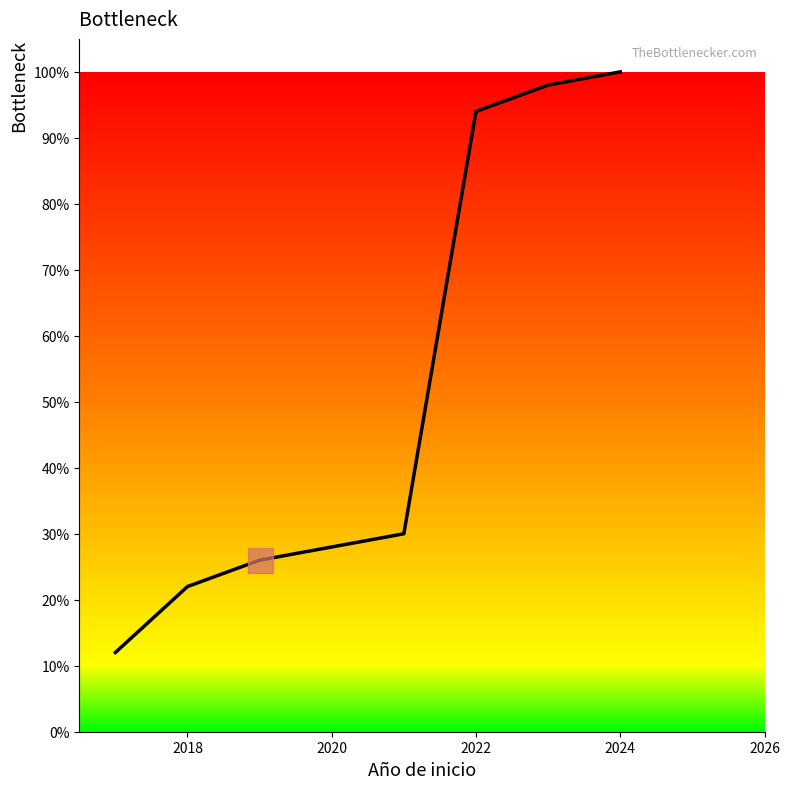

What is the sum of all values?

382